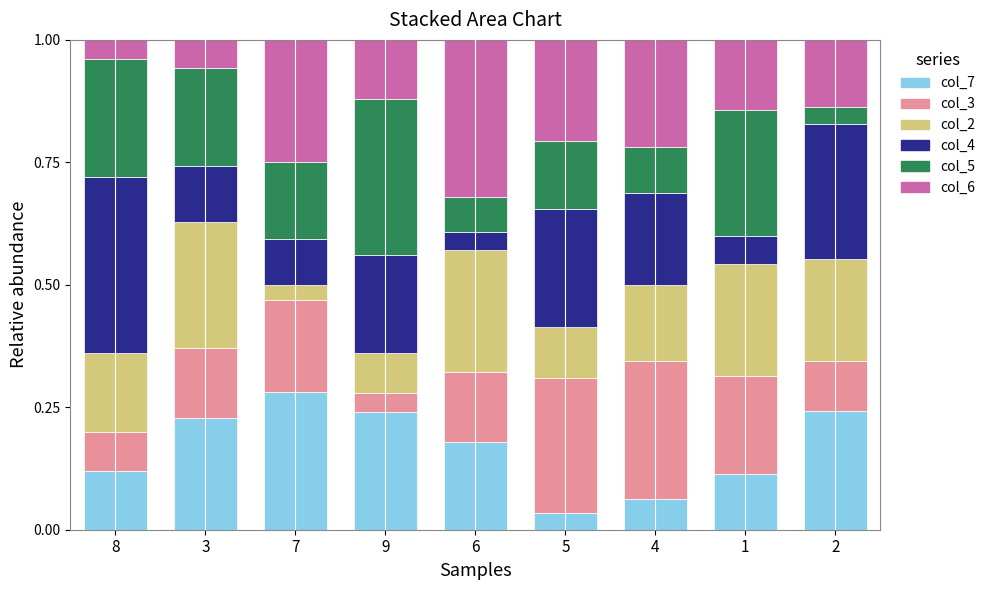

Are the bars horizontal?

No